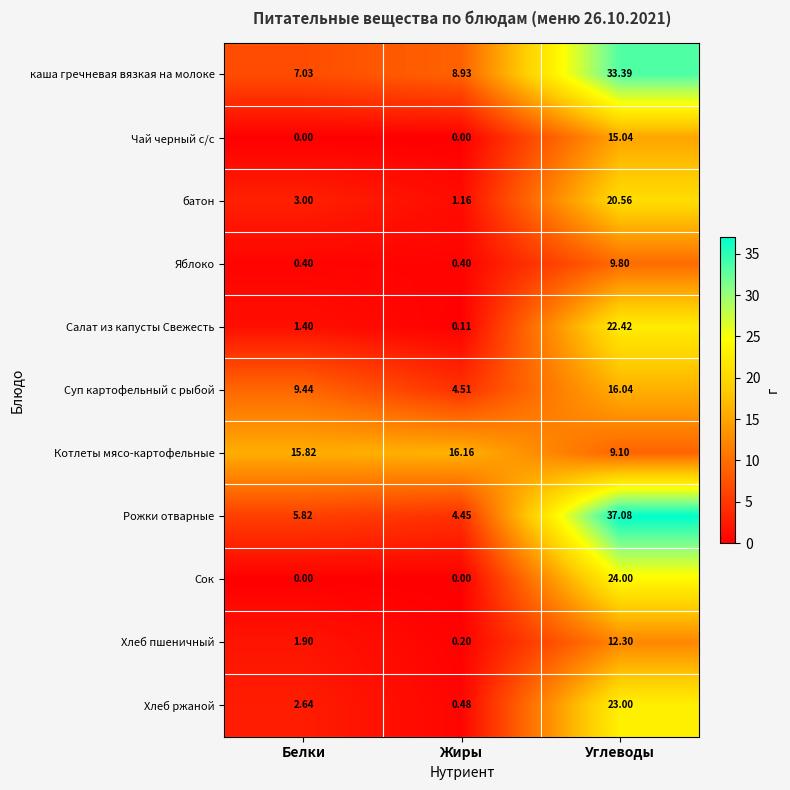

List the series in order of their peak value, lowest first.

Яблоко, Хлеб пшеничный, Чай черный с/с, Суп картофельный с рыбой, Котлеты мясо-картофельные, батон, Салат из капусты Свежесть, Хлеб ржаной, Сок, каша гречневая вязкая на молоке, Рожки отварные